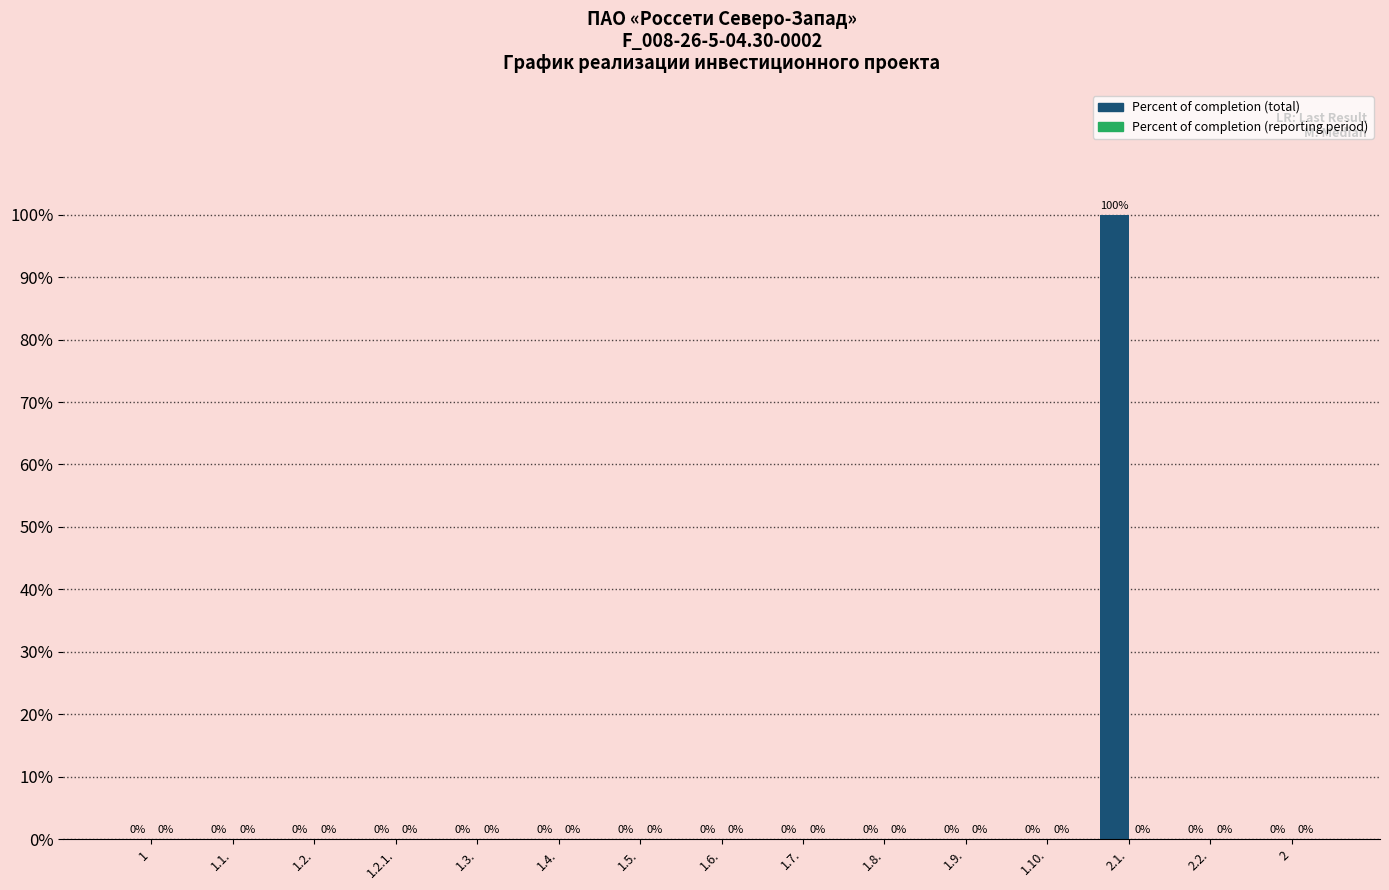

Which category has the highest value across all series?

2.1.